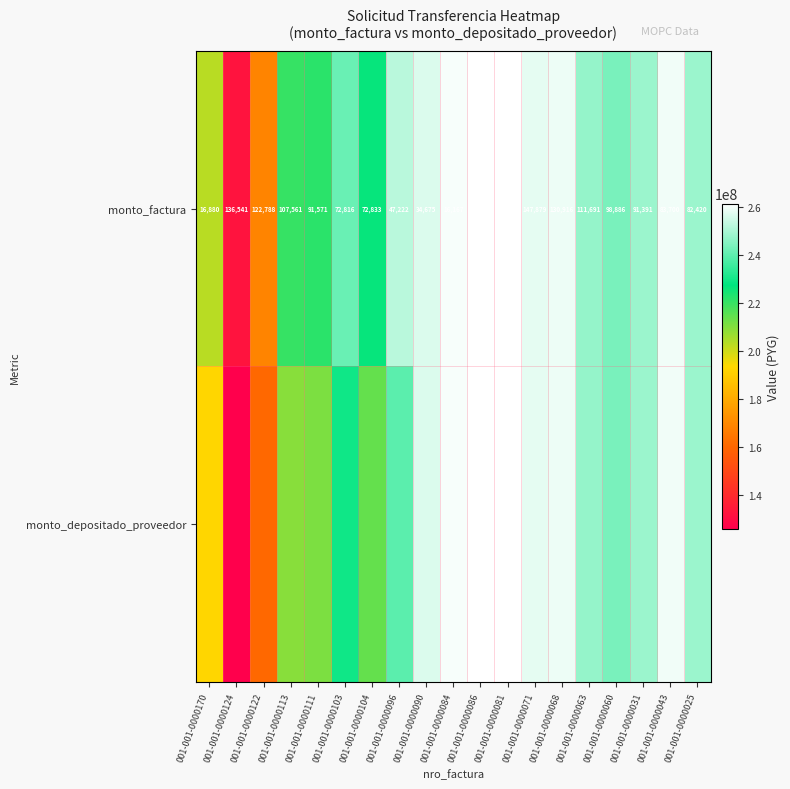

At which label is monto_factura closest to 75854?

001-001-0000104